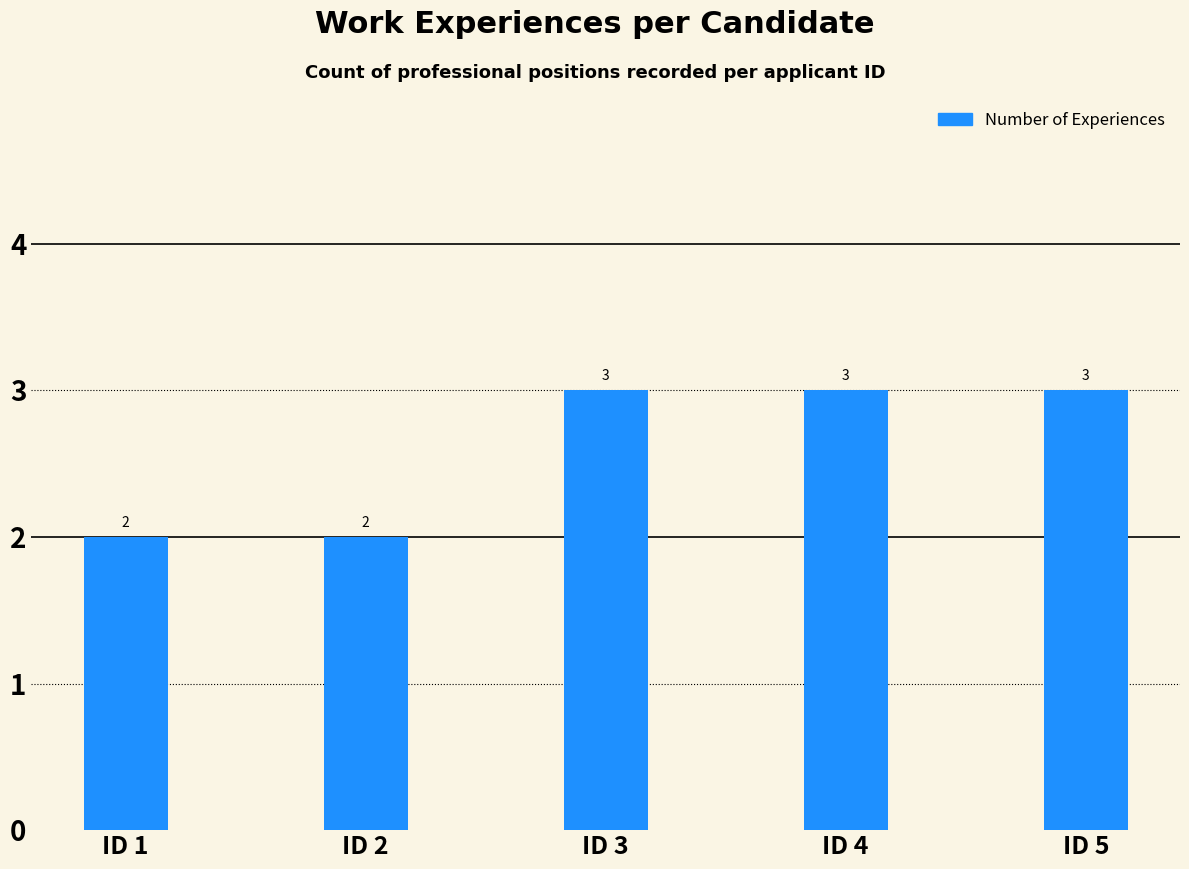

What is the sum of all values?

13